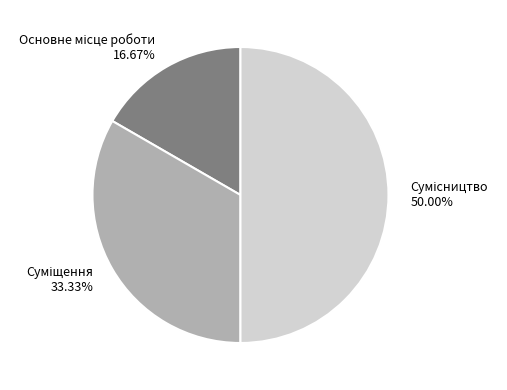

Which category has the smallest portion of the pie?

Основне місце роботи